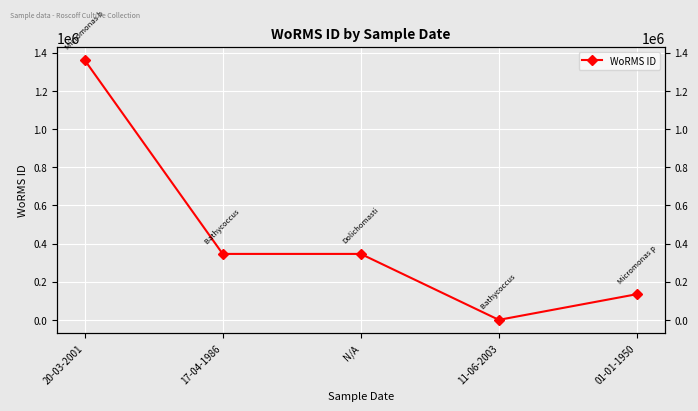

How many data points are above 345459?

2